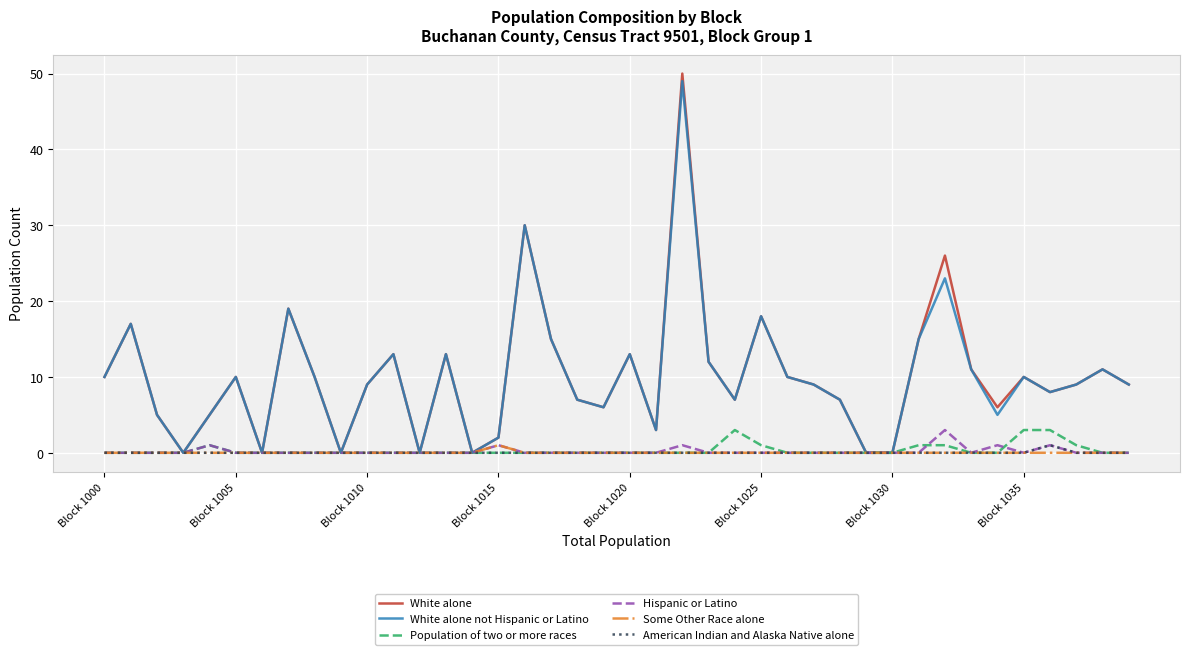

What is the greatest value displayed?

50